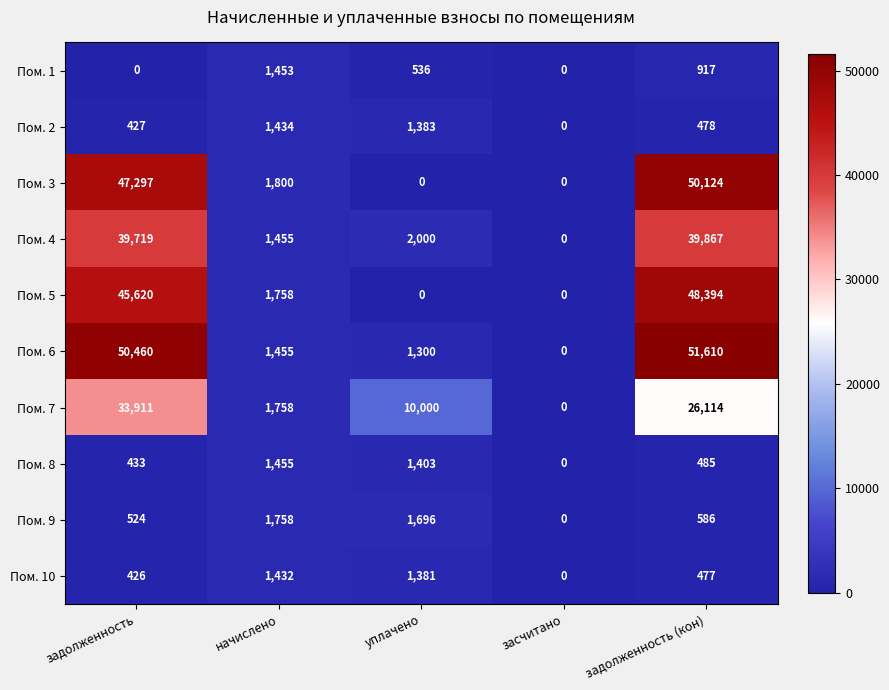

What value does the Пом. 7 series have at уплачено, to the nearest 10?

10000